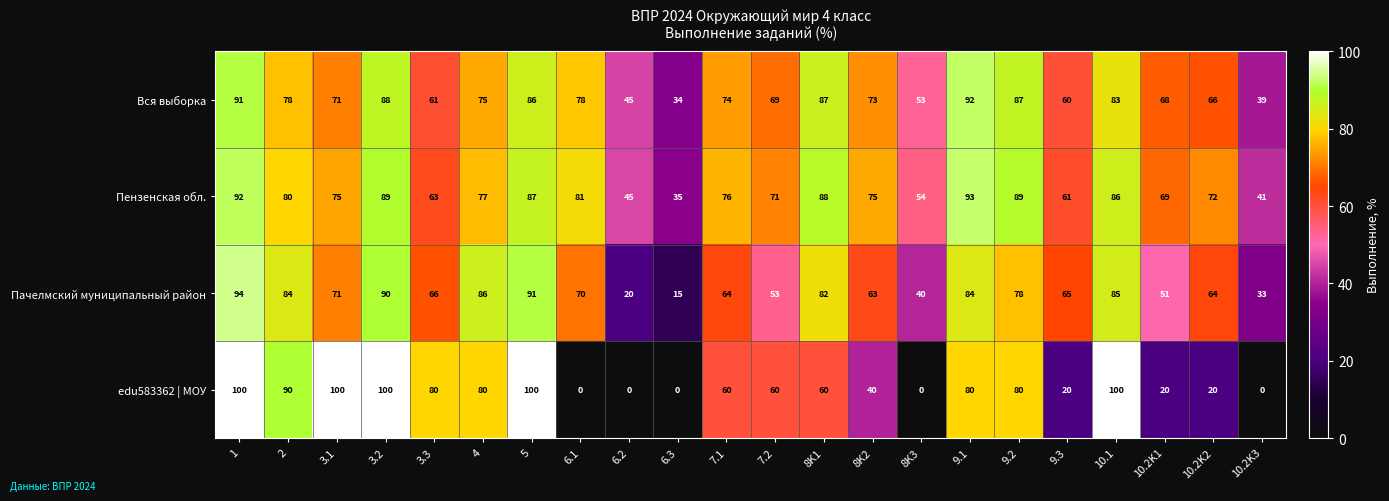

Is it true that edu583362 | МОУ equals 0 at 10.2K3?

True